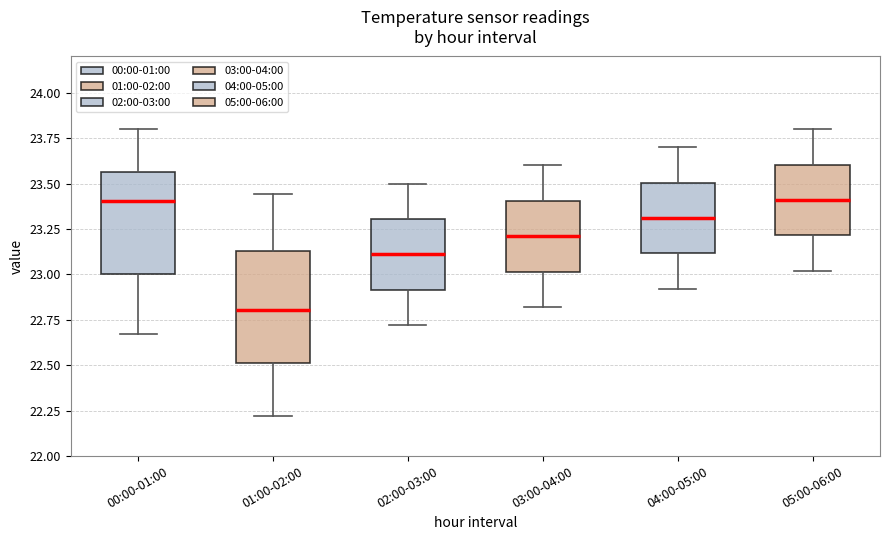

Reading left to right, transcribe this box plot: for each box, give where its median line is, the range the box spans, and where its two whiskers end, as read against the y-axis. The values are not printed on the chart, so give them approximately, as read against the axis.

00:00-01:00: median 23.40, box 23.00 to 23.55, whiskers 22.65 to 23.80
01:00-02:00: median 22.80, box 22.50 to 23.15, whiskers 22.20 to 23.45
02:00-03:00: median 23.10, box 22.90 to 23.30, whiskers 22.70 to 23.50
03:00-04:00: median 23.20, box 23.00 to 23.40, whiskers 22.80 to 23.60
04:00-05:00: median 23.30, box 23.10 to 23.50, whiskers 22.90 to 23.70
05:00-06:00: median 23.40, box 23.20 to 23.60, whiskers 23.00 to 23.80